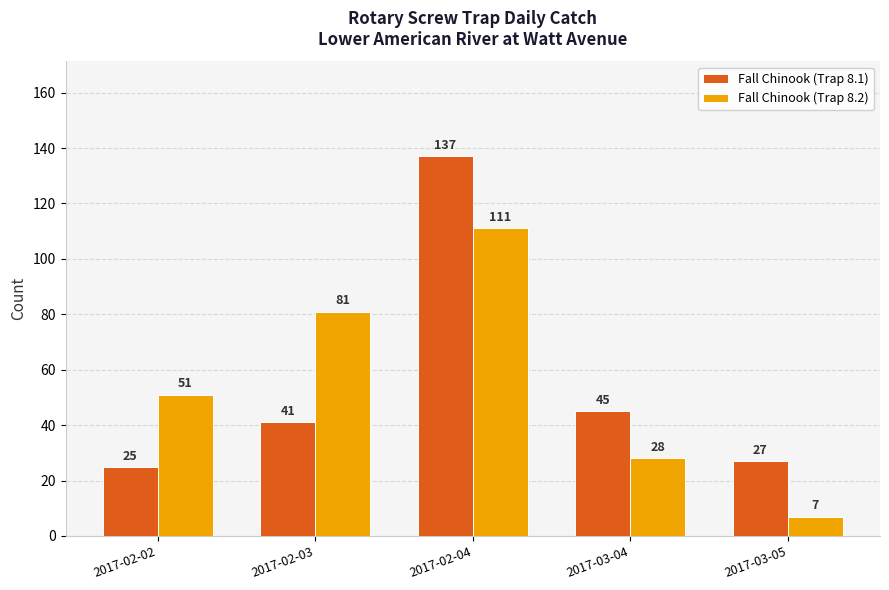

Is the value of Fall Chinook (Trap 8.1) at 2017-02-04 greater than the value of Fall Chinook (Trap 8.2) at 2017-02-04?

Yes